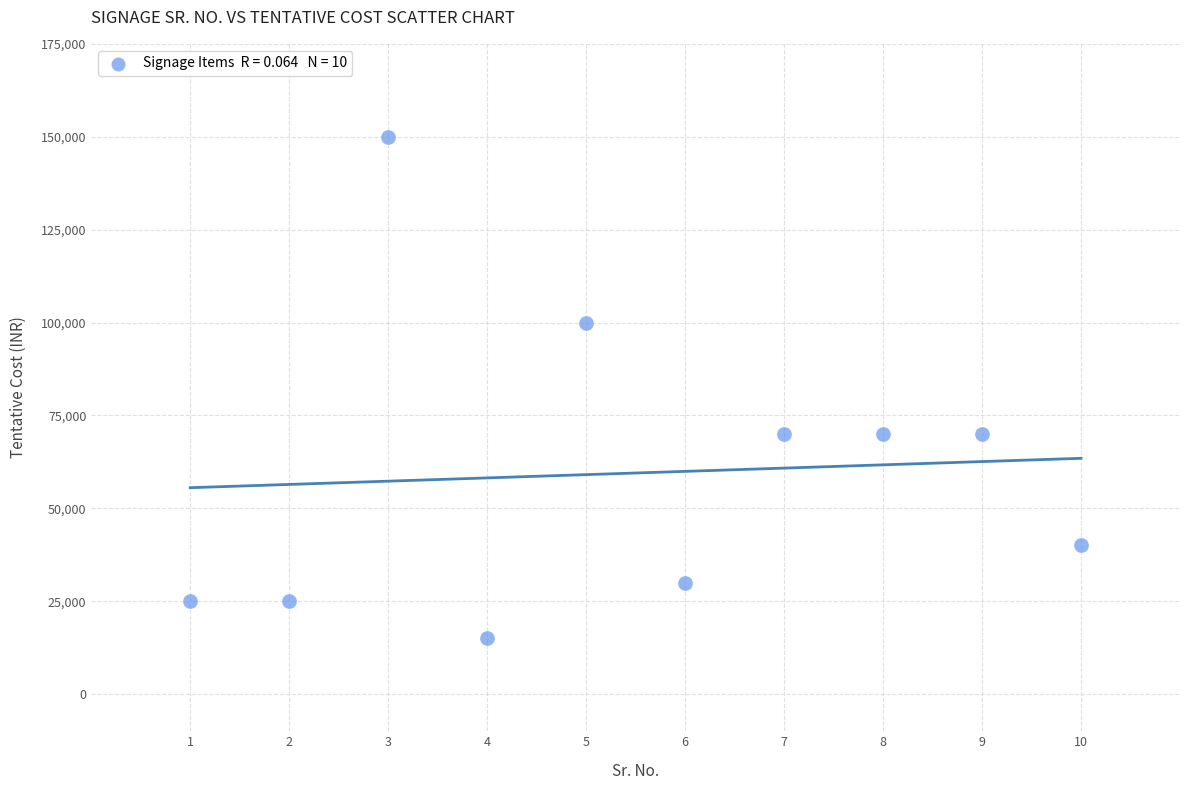

What is the average Y value?

59500